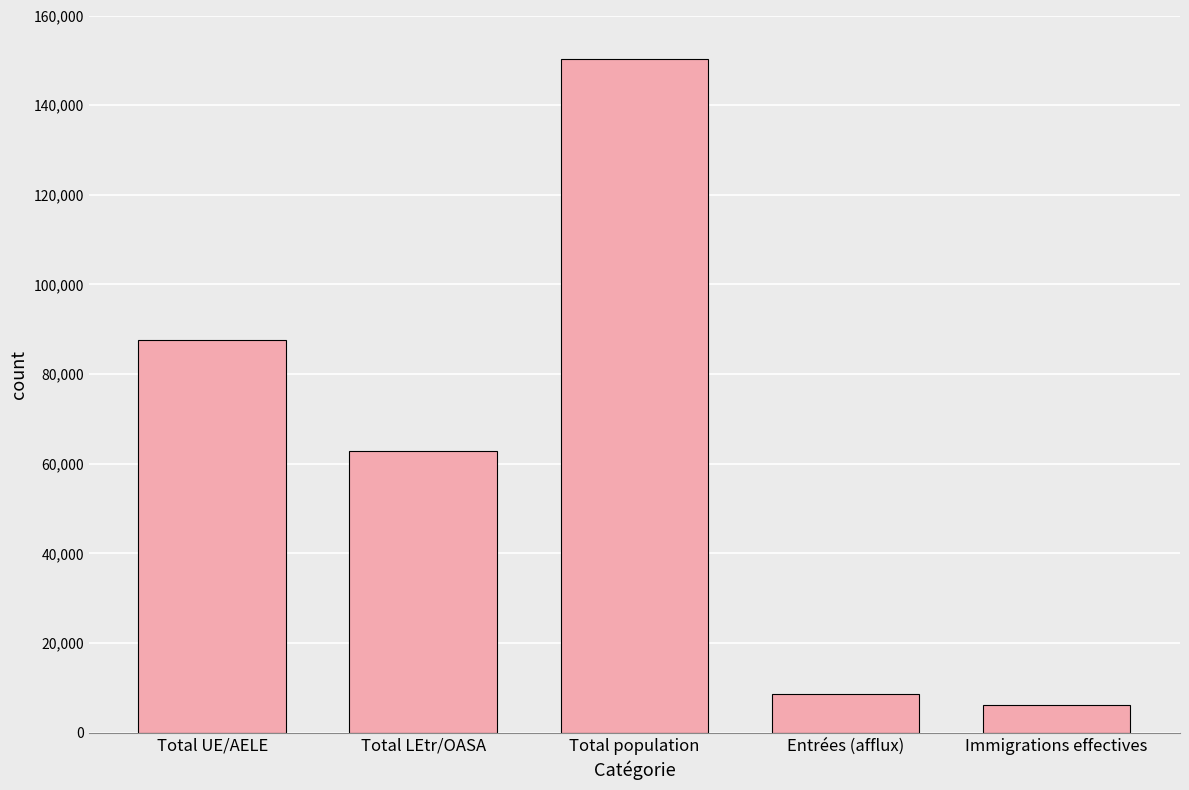

What is the sum of all values?

315488